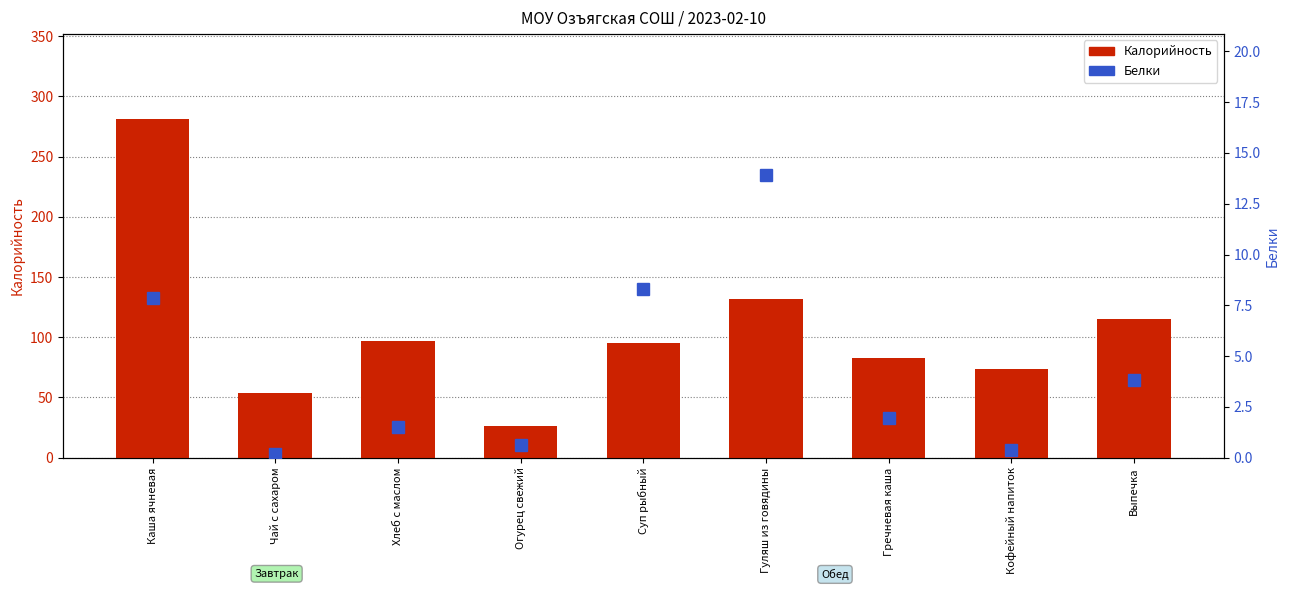

Reading right to left, what are all the values shown in this chart?

Калорийность: Выпечка=115.5	Кофейный напиток=74.0	Гречневая каша=82.5	Гуляш из говядины=132.0	Суп рыбный=95.2	Огурец свежий=26.5	Хлеб с маслом=97.1	Чай с сахаром=54.0	Каша ячневая=281.4
Белки: Выпечка=3.8	Кофейный напиток=0.4	Гречневая каша=2.0	Гуляш из говядины=13.9	Суп рыбный=8.3	Огурец свежий=0.6	Хлеб с маслом=1.5	Чай с сахаром=0.2	Каша ячневая=7.9